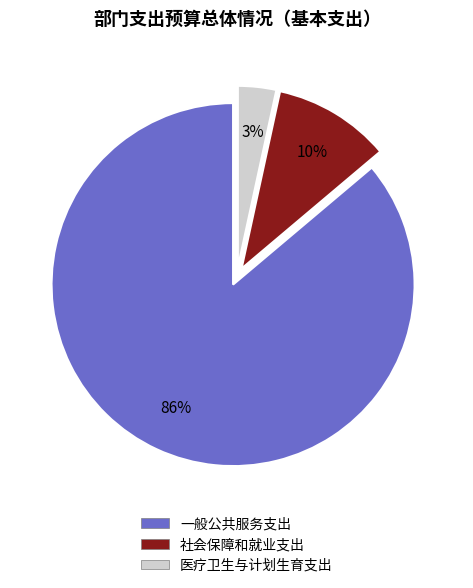

Is there any slice that represents more than half of the pie?

Yes